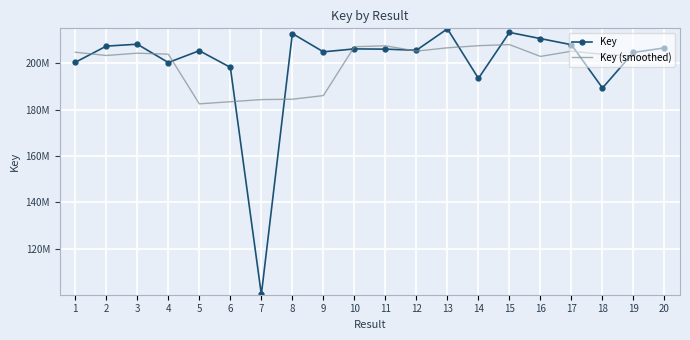

At which category does Key (smoothed) reach its first local peak?

3